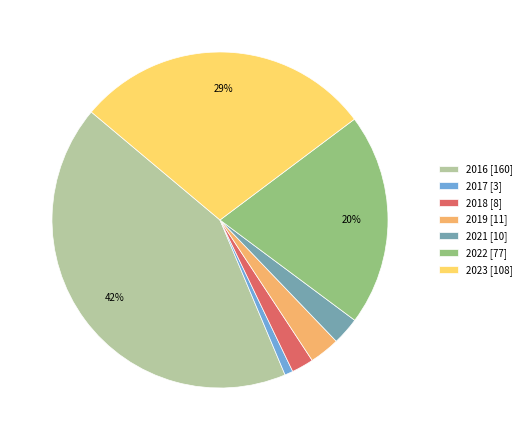

Which has a higher value, 2019 [11] or 2023 [108]?

2023 [108]